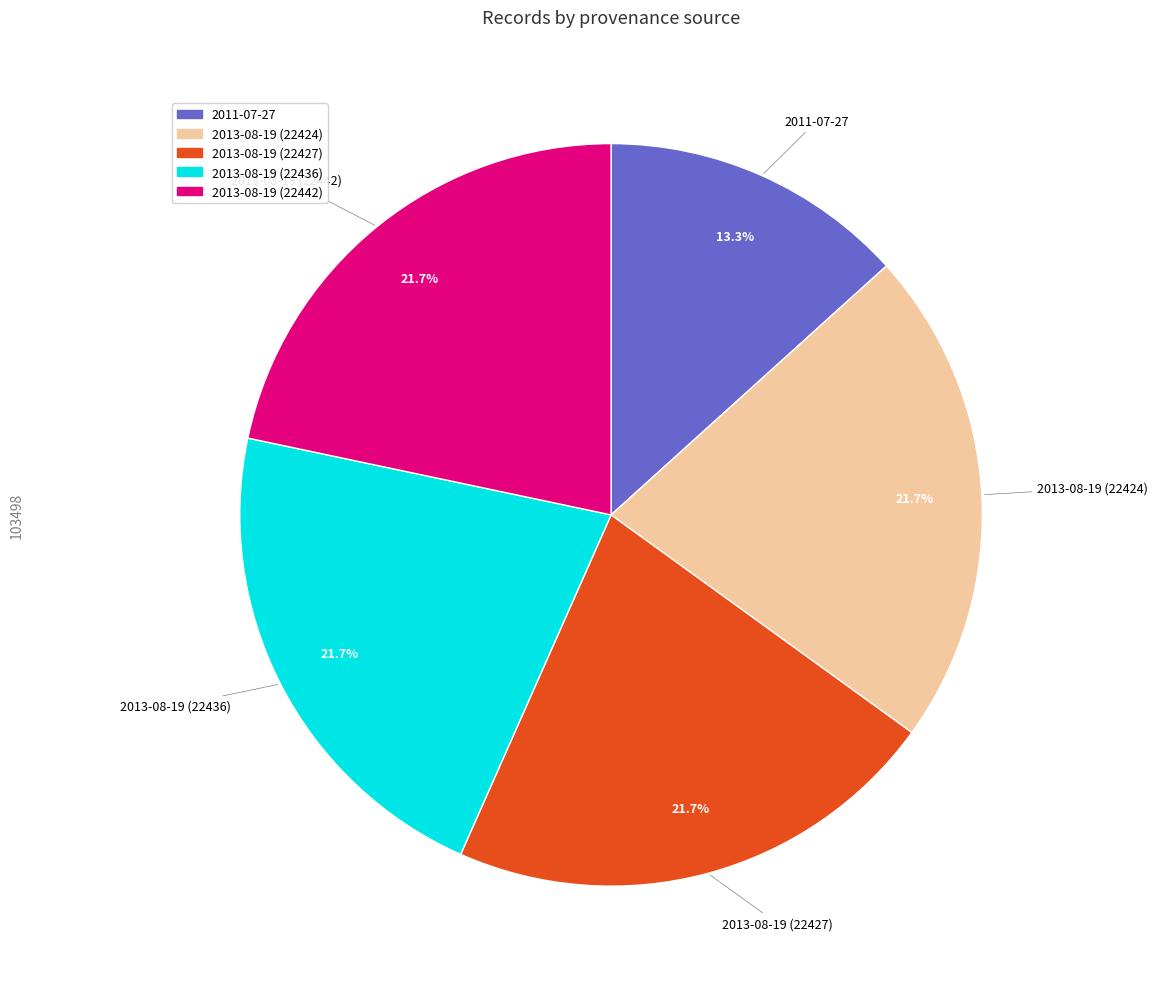

Which has a higher value, 2013-08-19 (22427) or 2011-07-27?

2013-08-19 (22427)